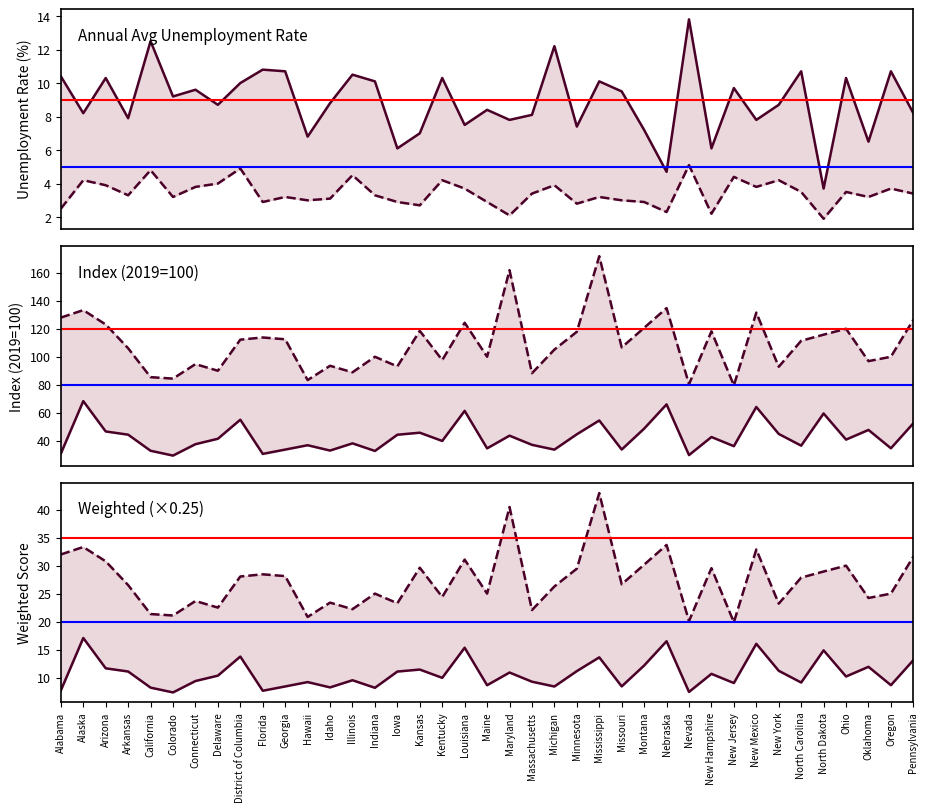

At which category does Index 2023 reach its first local peak?

Alaska